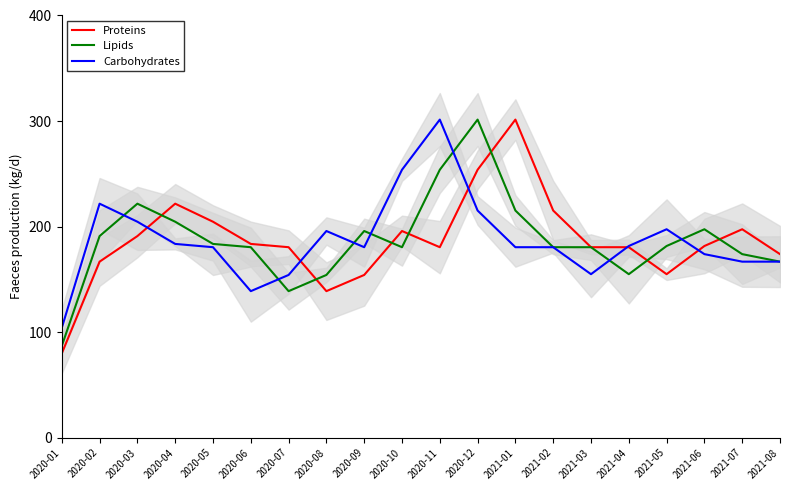

What is the difference between the Proteins values at 2021-08 and 2020-01?

94.1